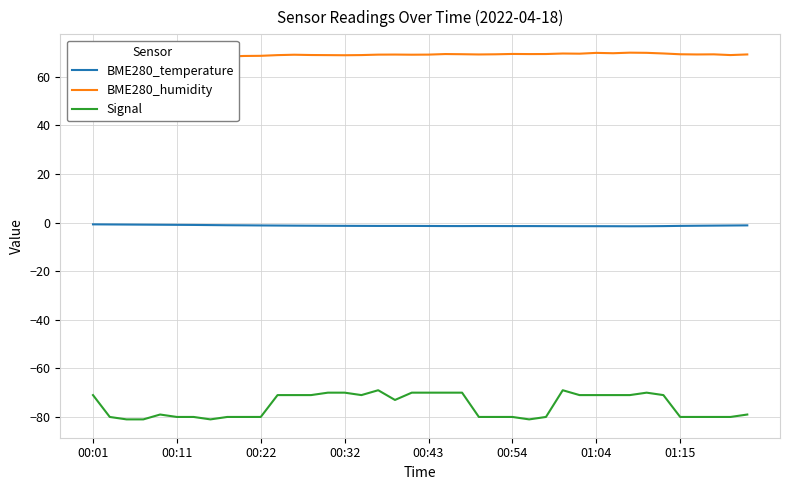

The value of Signal at 00:01 is -71.0. True or false?

True